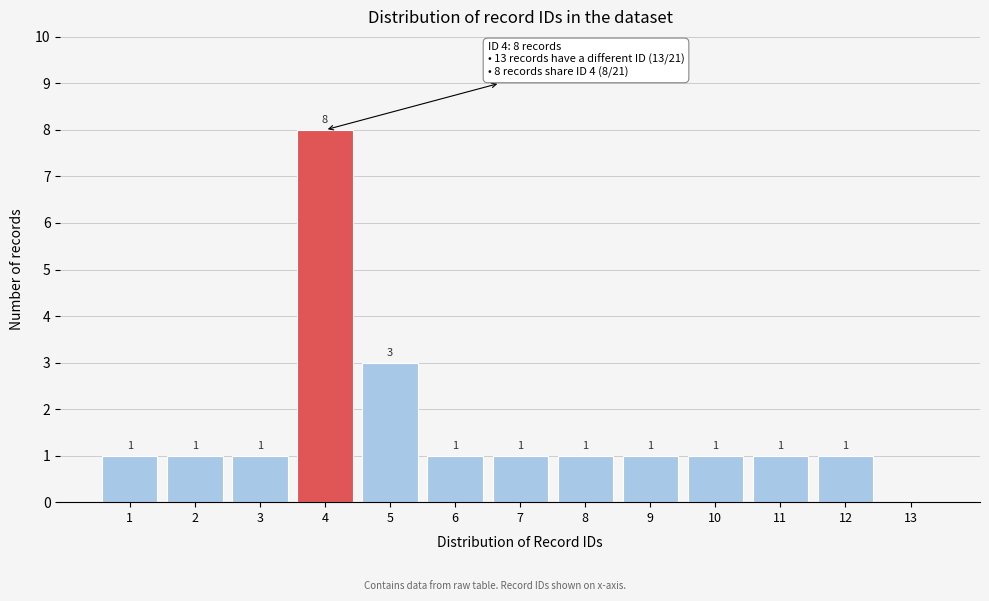

Reading left to right, list all the values displayed in this chart.

1=1	2=1	3=1	4=8	5=3	6=1	7=1	8=1	9=1	10=1	11=1	12=1	13=0